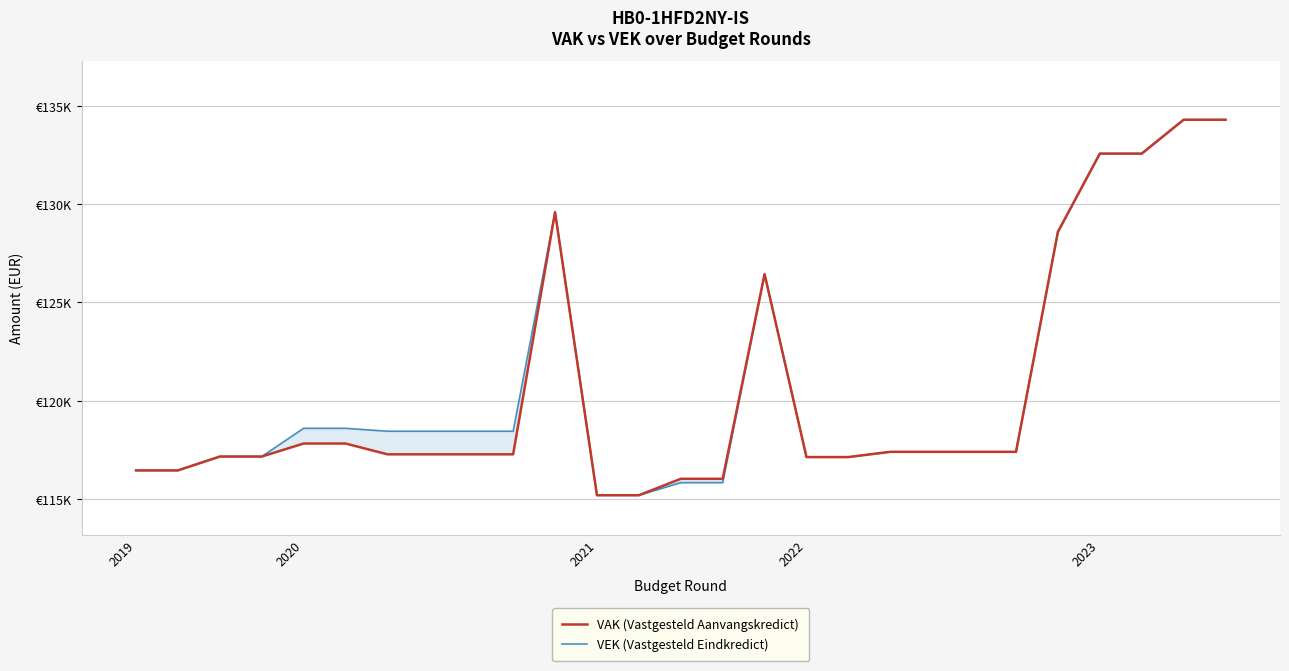

Rank the series by their average value, from lowest to highest.

VAK (Vastgesteld Aanvangskredict), VEK (Vastgesteld Eindkredict)